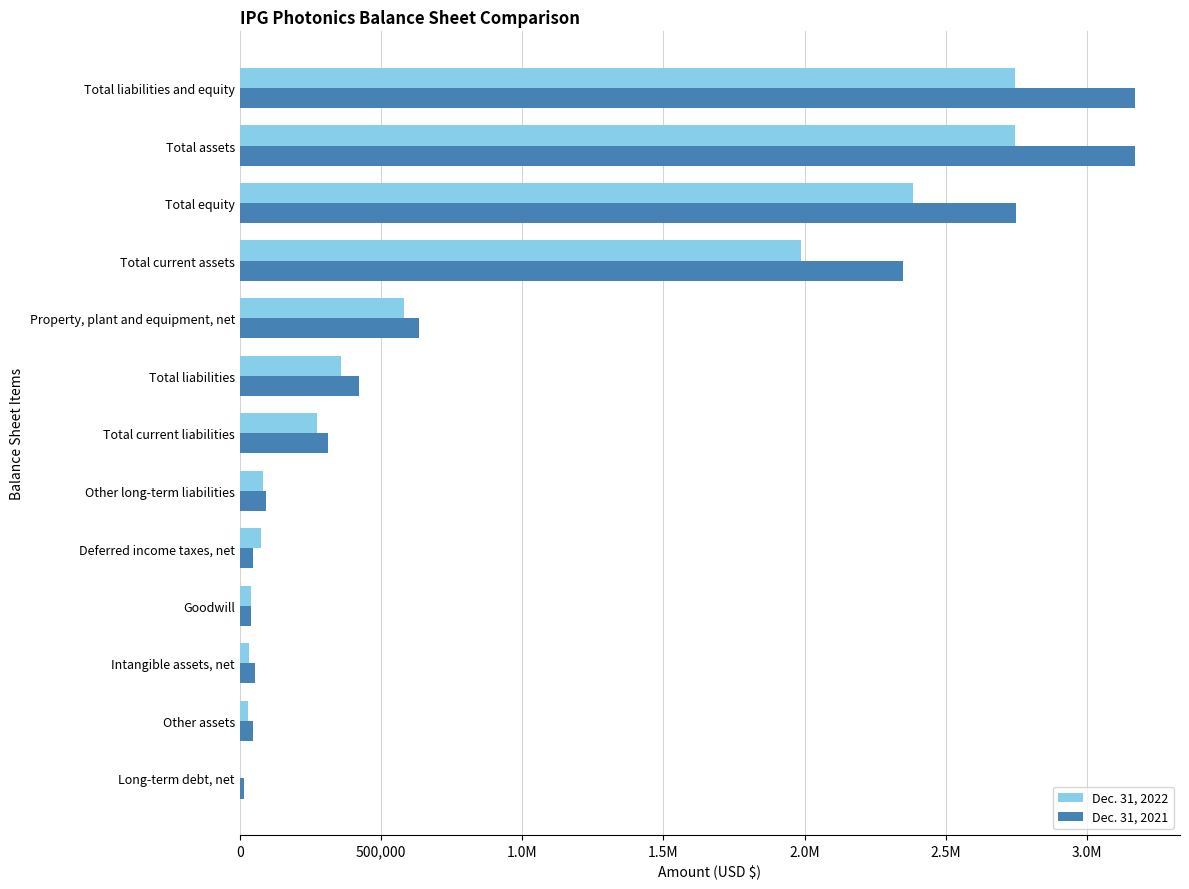

What is the sum of all Dec. 31, 2021 values?

13105479